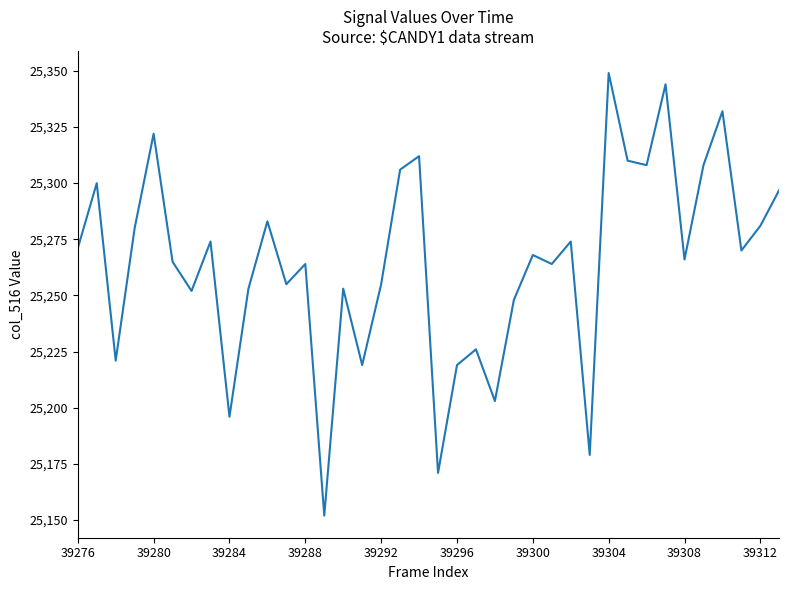

What is the greatest value displayed?

25349